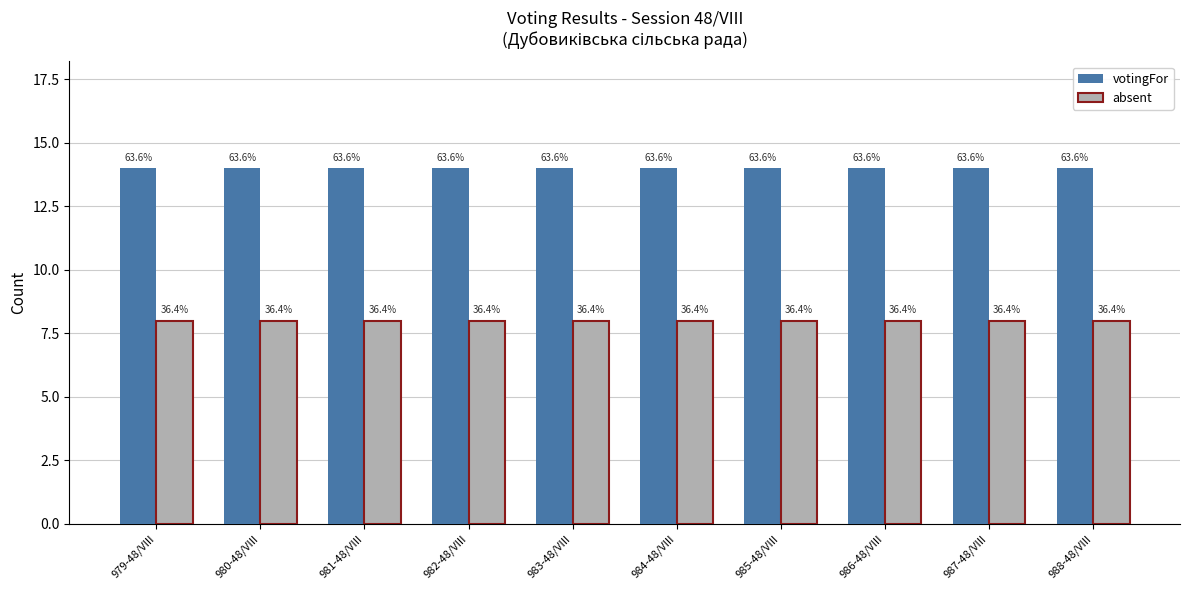

Reading left to right, list all the values displayed in this chart.

votingFor: 979-48/VIII=14	980-48/VIII=14	981-48/VIII=14	982-48/VIII=14	983-48/VIII=14	984-48/VIII=14	985-48/VIII=14	986-48/VIII=14	987-48/VIII=14	988-48/VIII=14
absent: 979-48/VIII=8	980-48/VIII=8	981-48/VIII=8	982-48/VIII=8	983-48/VIII=8	984-48/VIII=8	985-48/VIII=8	986-48/VIII=8	987-48/VIII=8	988-48/VIII=8